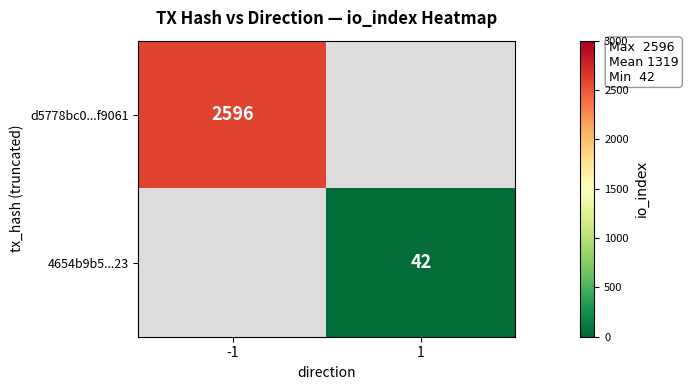

The 4654b9b5...23 series shows 19 at 1. True or false?

False